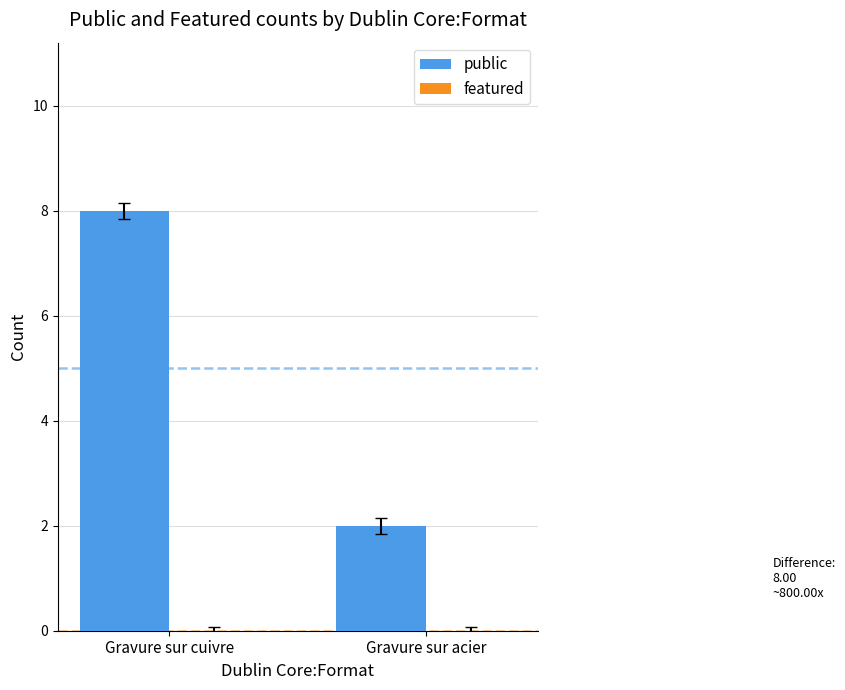

Read the value at Gravure sur cuivre.

8